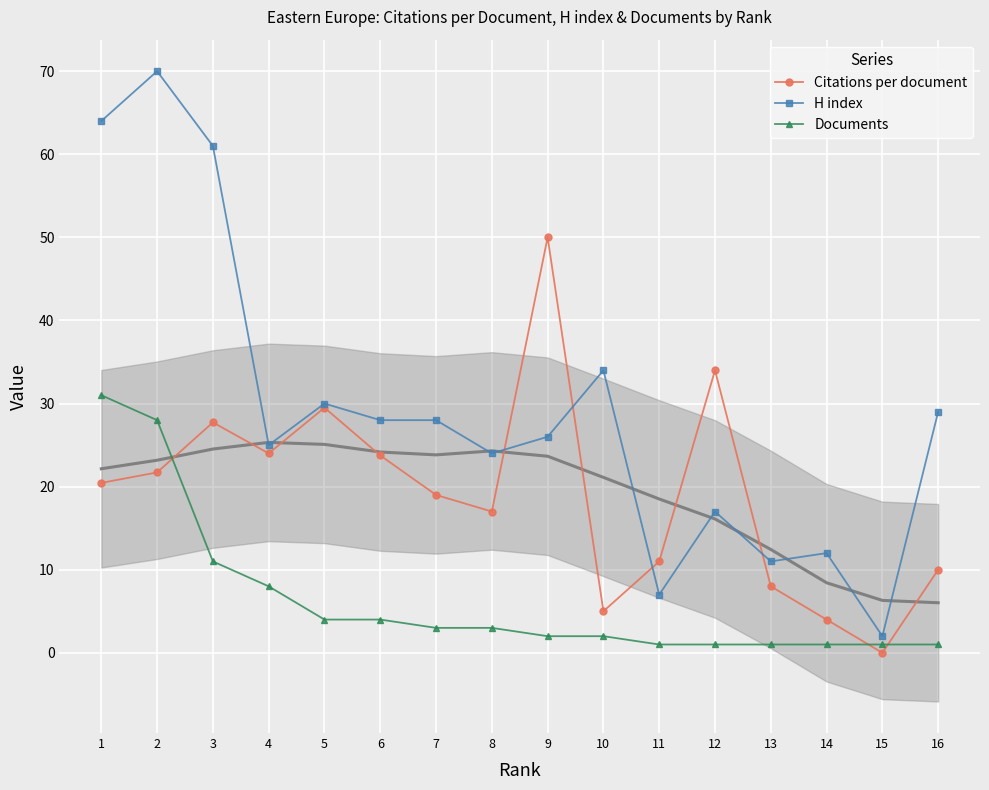

At 1, list the series in order from smallest to largest.

Citations per document, Documents, H index